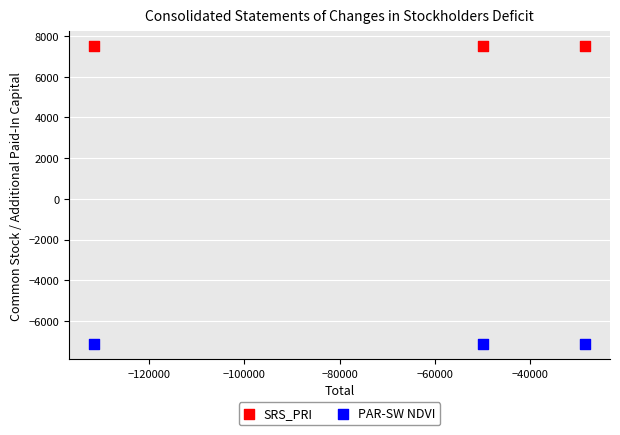

Across all data points, what is the average X value?

-69936